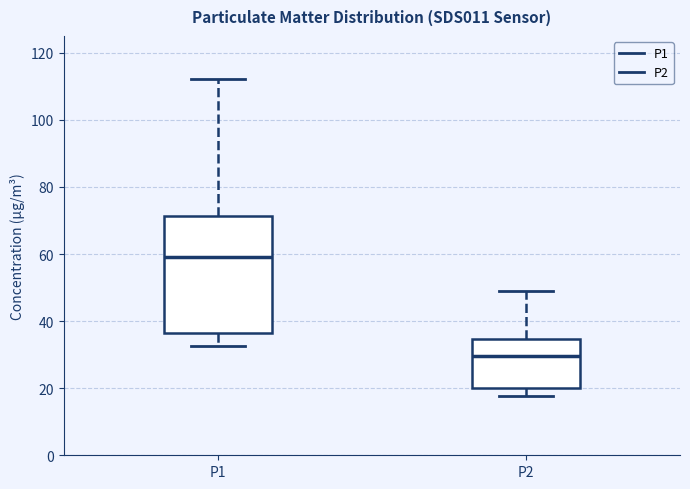

Reading left to right, read every box against the y-axis: the position of its median line, the range the box covers, and the ends of its whiskers. The values are not printed on the chart, so give them approximately, as read against the axis.

P1: median 60, box 36 to 72, whiskers 32 to 112
P2: median 30, box 20 to 34, whiskers 18 to 48